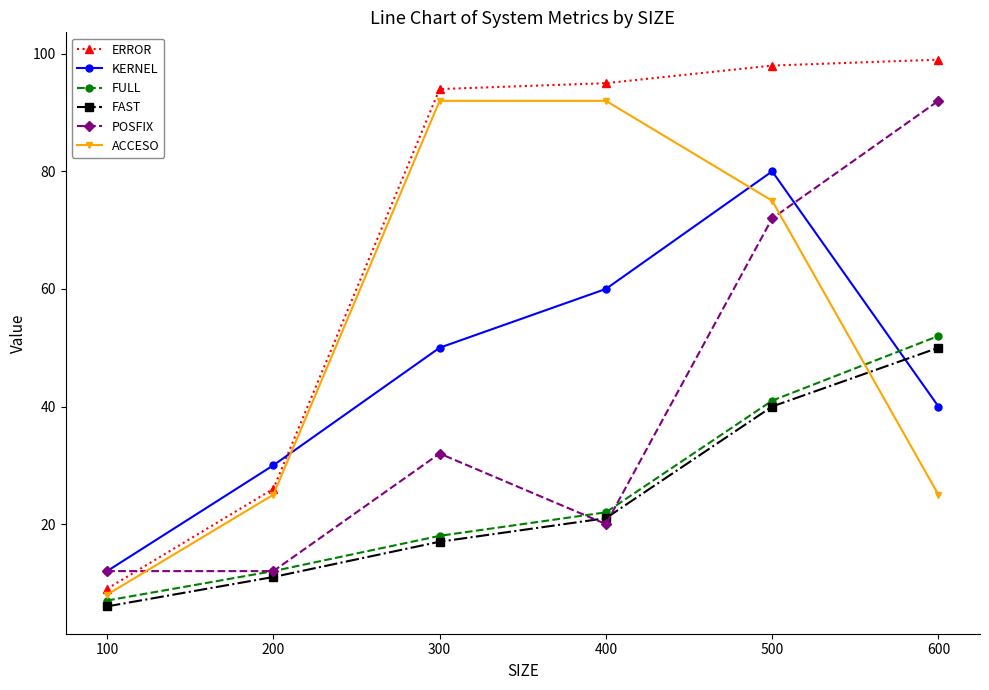

Which category has the highest value across all series?

600